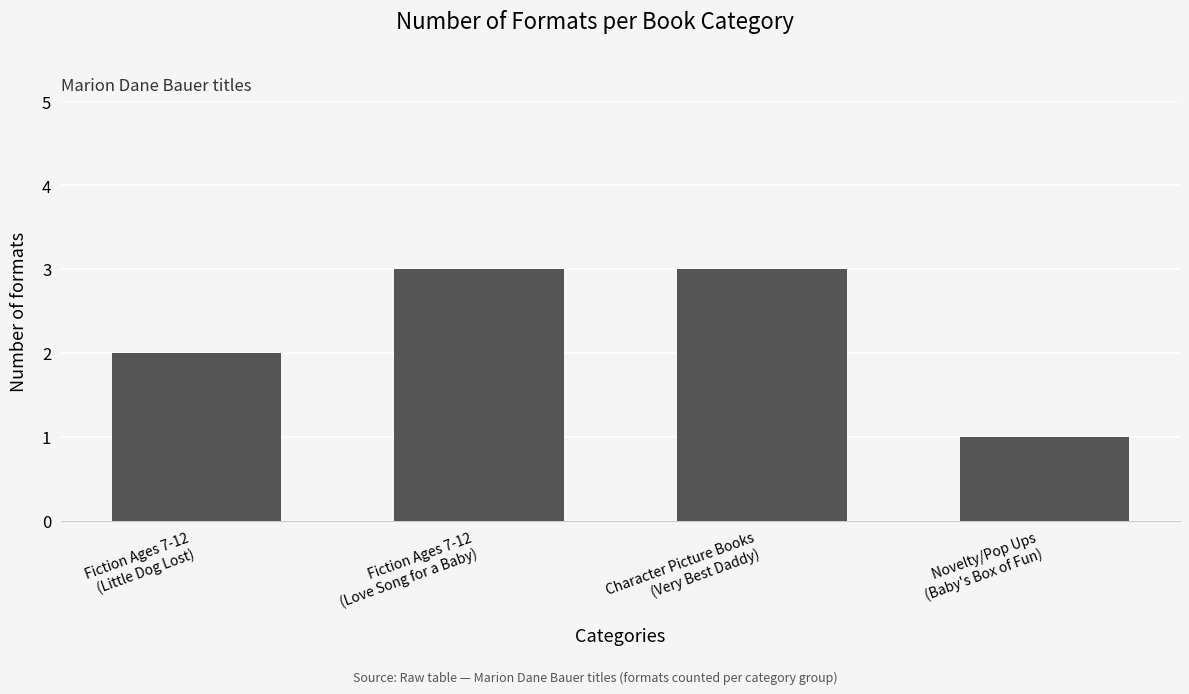

What is the change in value from Character Picture Books
(Very Best Daddy) to Novelty/Pop Ups
(Baby's Box of Fun)?

-2